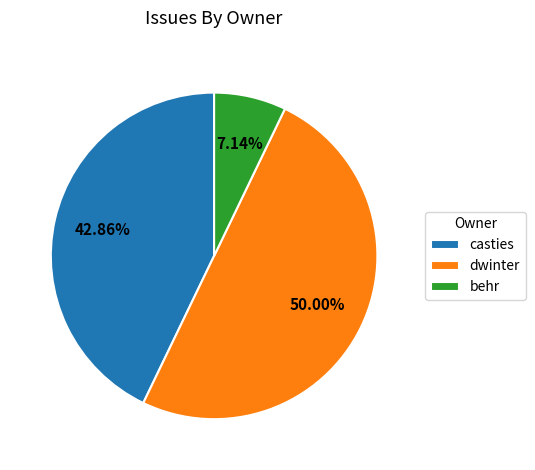

How many slices are in this pie chart?

3